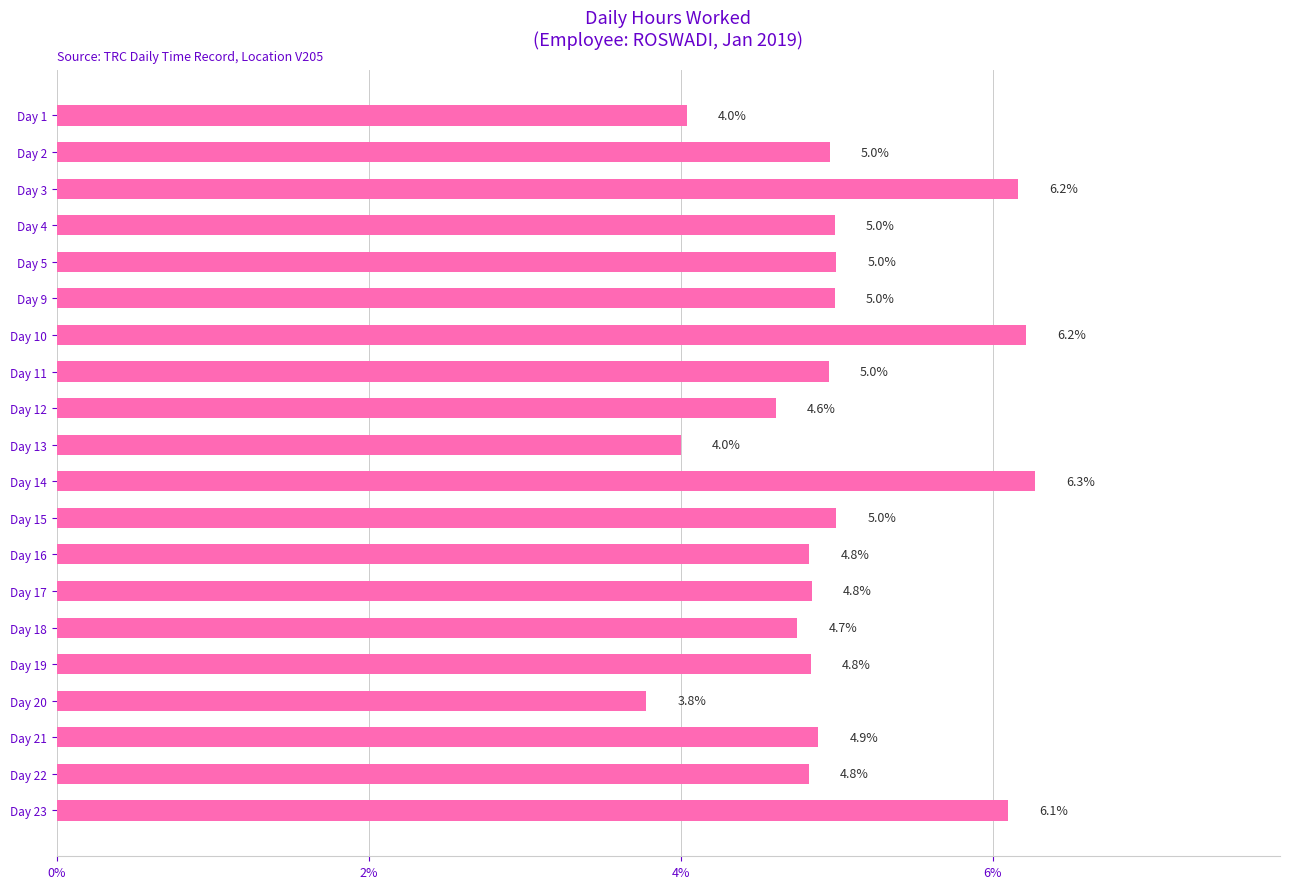

True or false: the data shows 4.7 at Day 18.

True